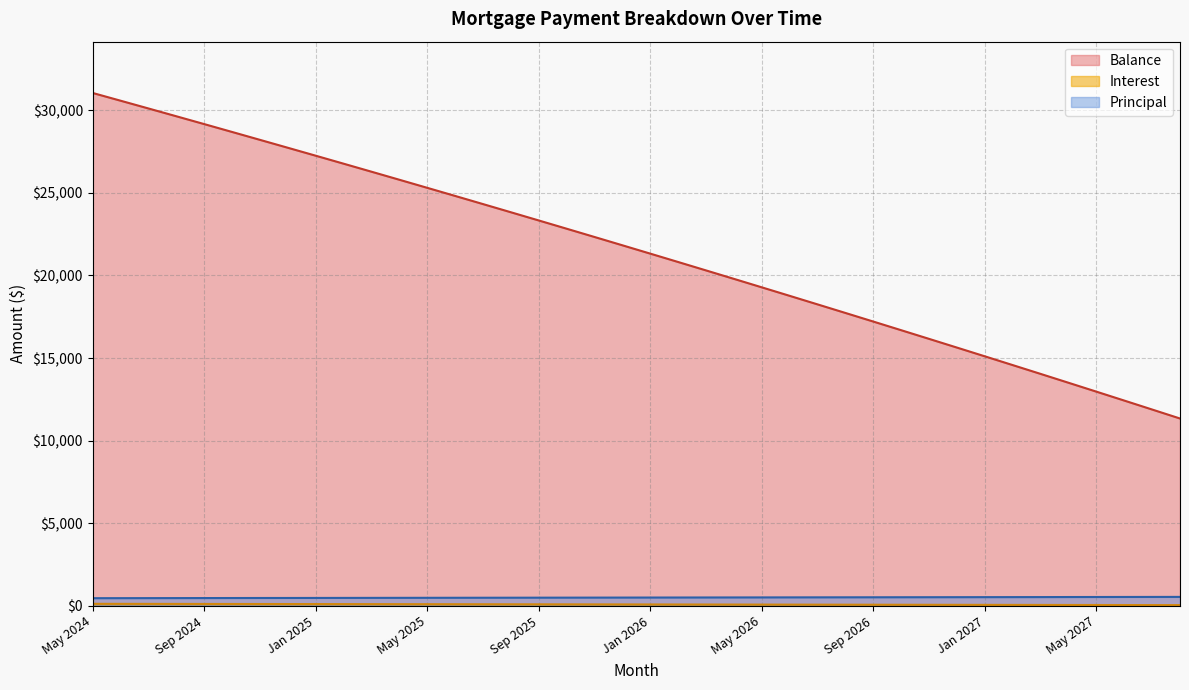

True or false: Principal and Balance intersect in this chart.

False